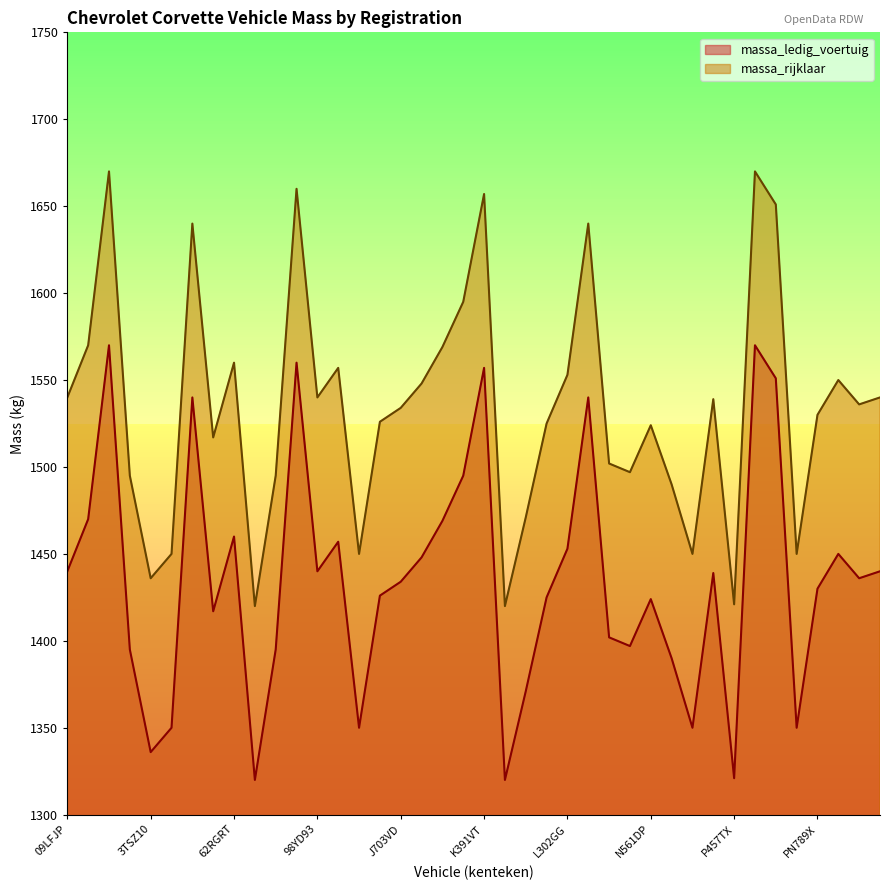

True or false: massa_ledig_voertuig and massa_rijklaar cross at least once.

False